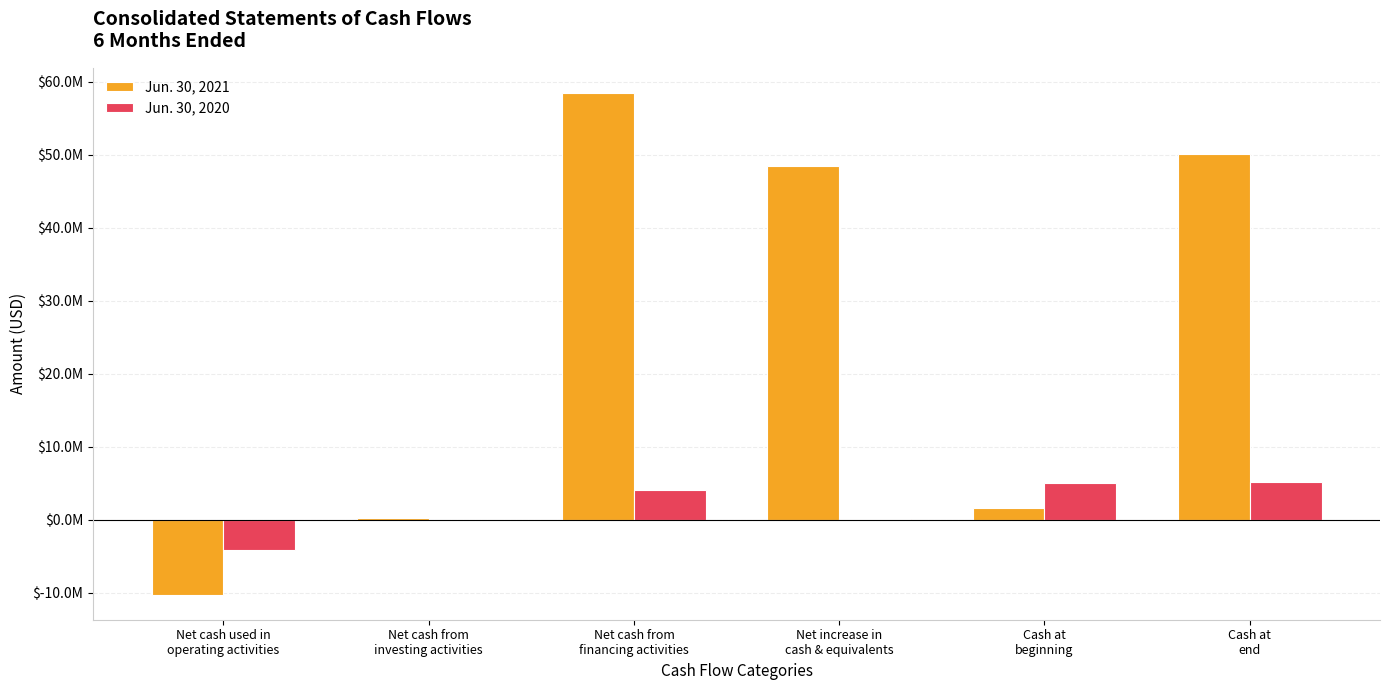

Is the value of Jun. 30, 2020 at Cash at
beginning greater than the value of Jun. 30, 2021 at Net cash from
financing activities?

No